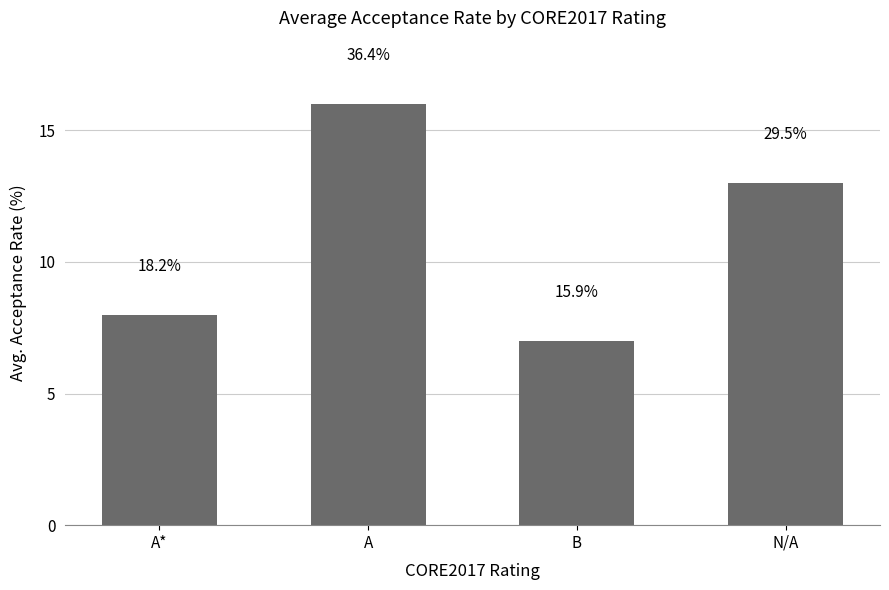

Rank the categories by value from lowest to highest.

B, A*, N/A, A